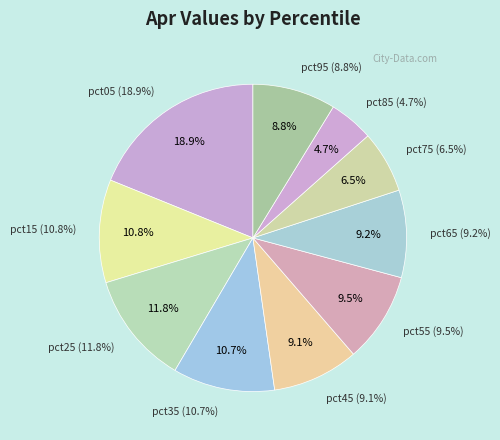

Does pct55 account for over 50% of the chart?

No